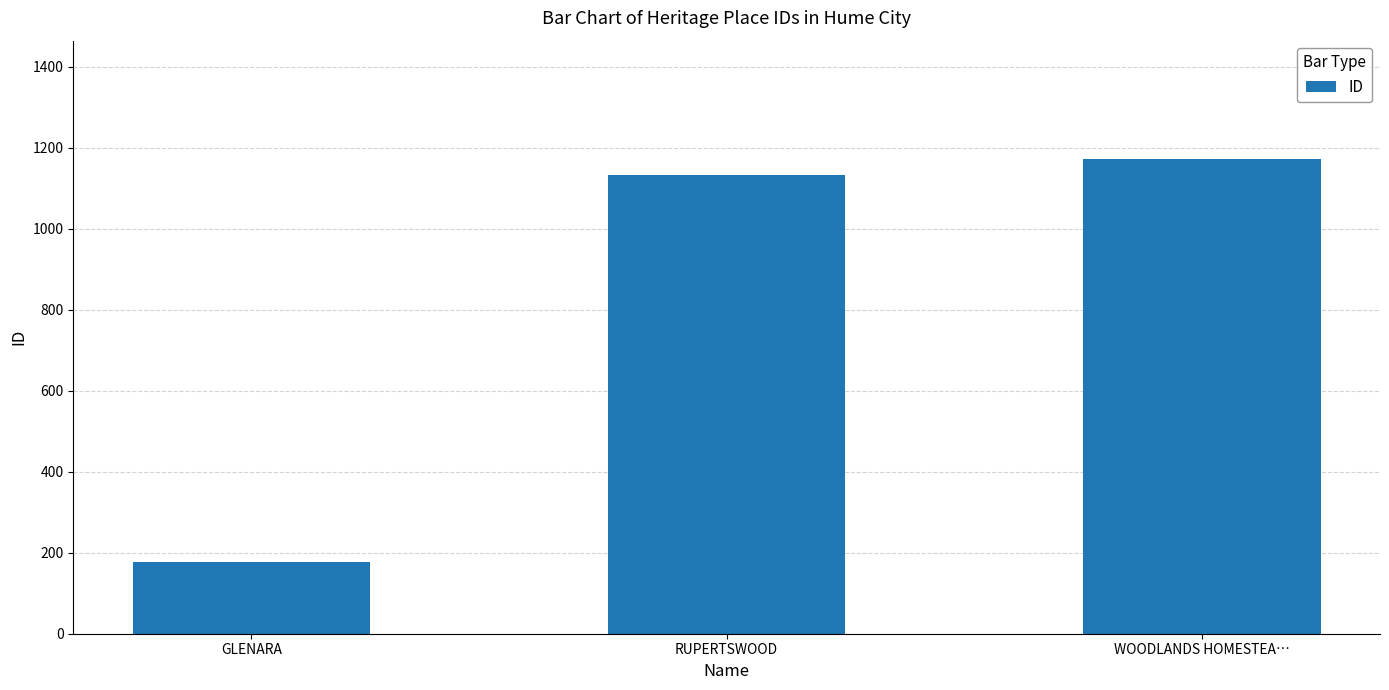

The value at WOODLANDS HOMESTEA… is 1172. True or false?

True